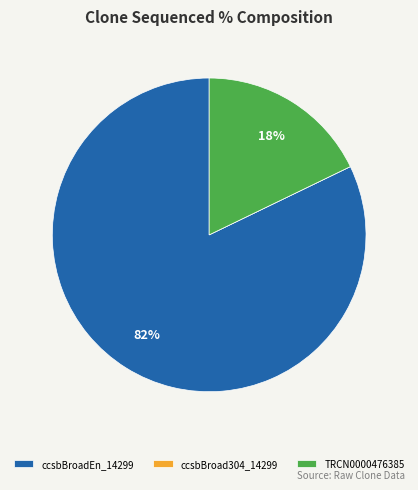

Which category has the biggest portion of the pie?

ccsbBroadEn_14299